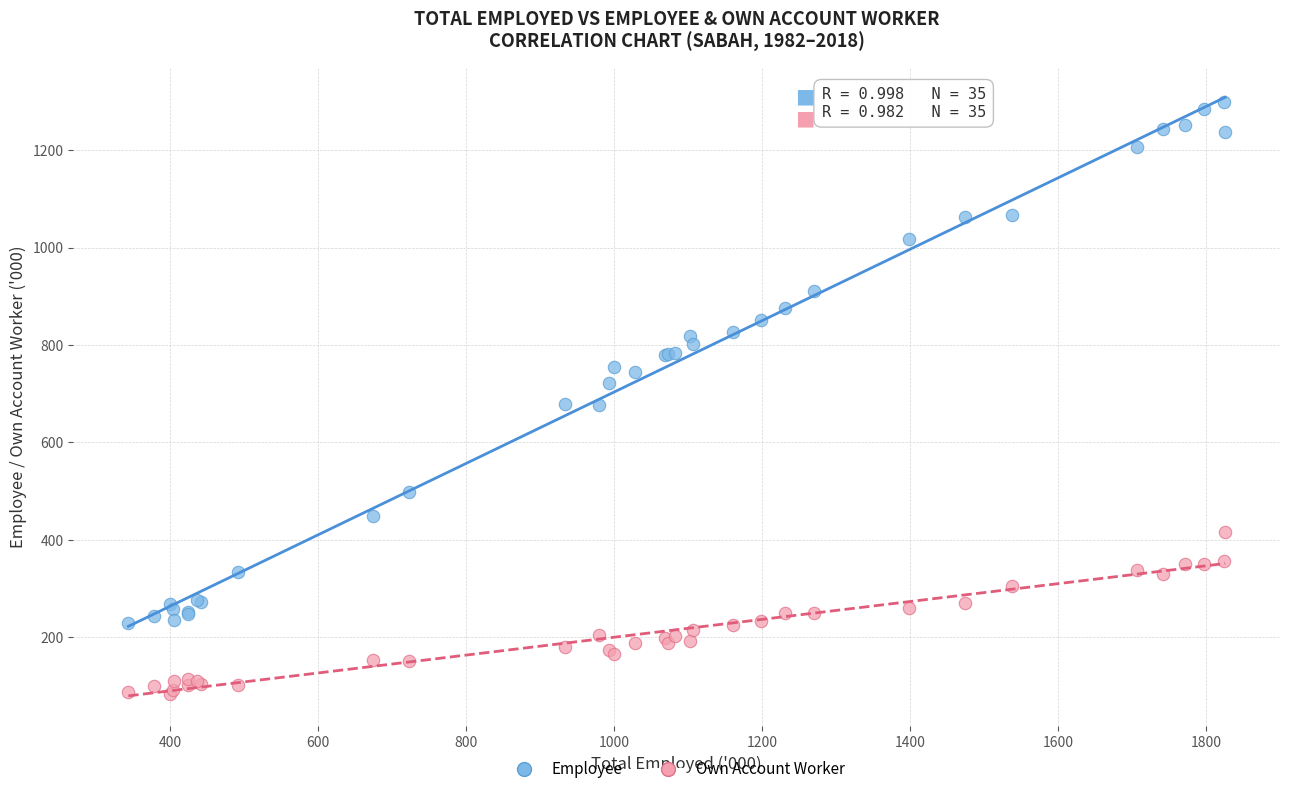

Which series reaches the maximum Y coordinate?

Employee